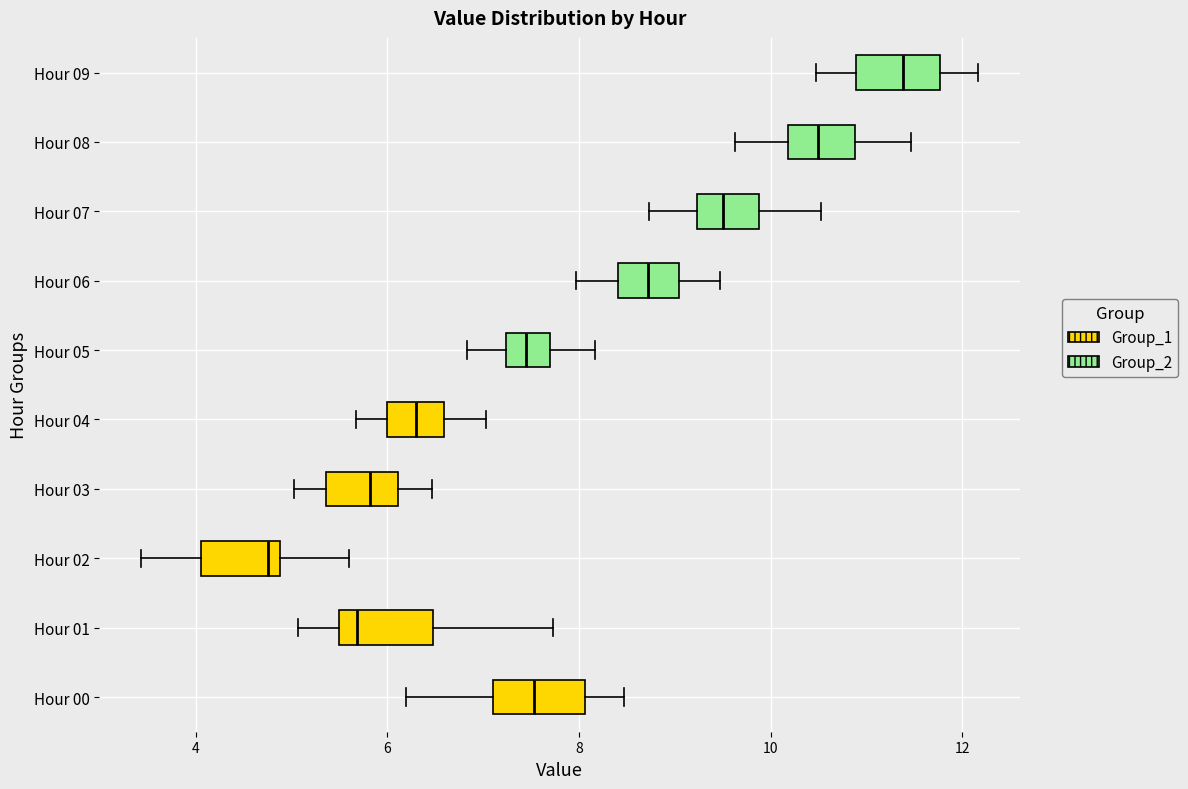

Which box has the furthest to the right median line?

Hour 09